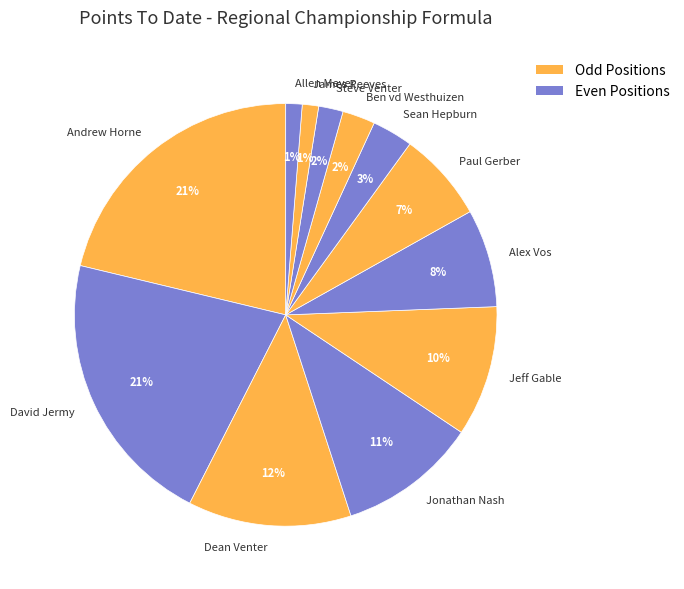

True or false: James Reeves accounts for 1% of the total.

True